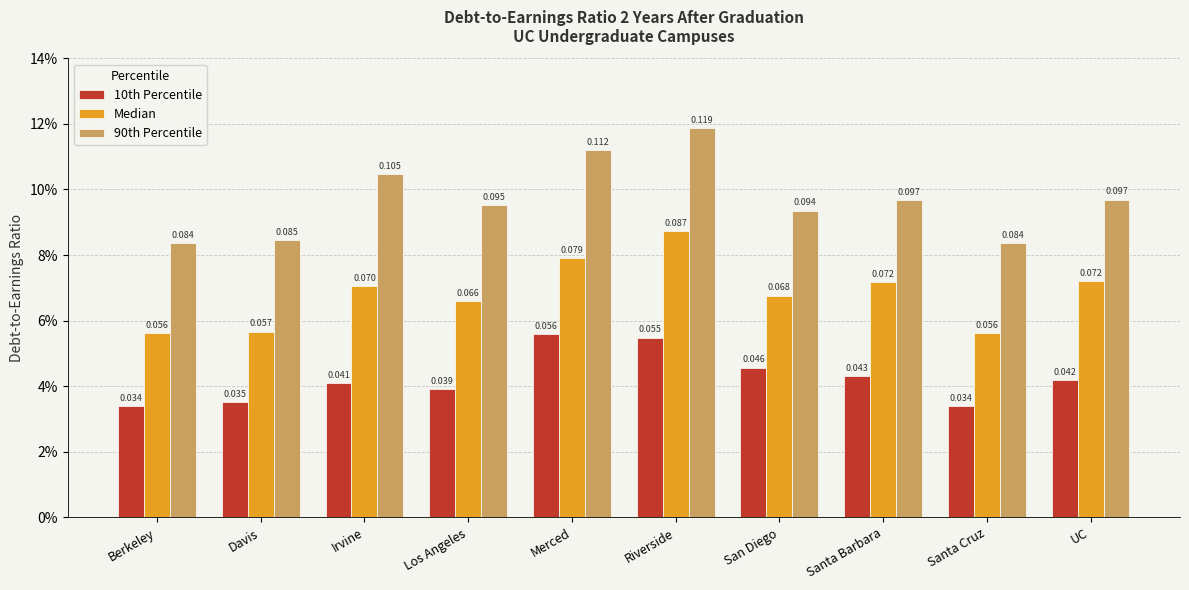

Count the 10th Percentile values in the range 0 to 1.

10